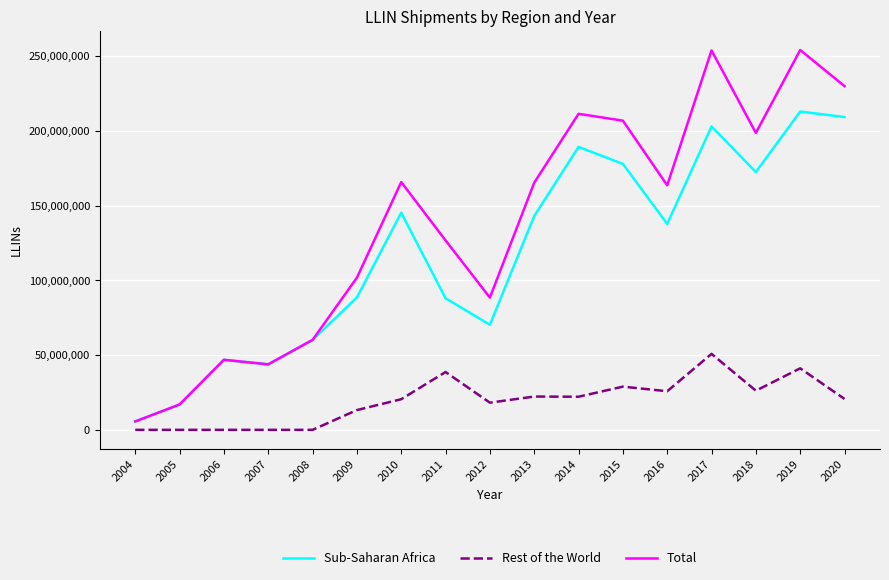

True or false: Sub-Saharan Africa and Rest of the World cross at least once.

False